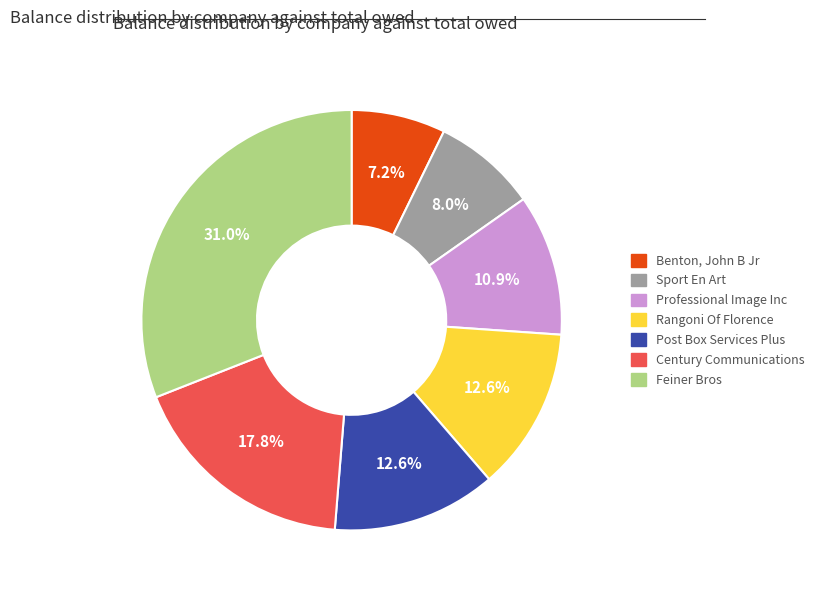

What is the ratio of the value at Professional Image Inc to the value at Rangoni Of Florence?

0.9